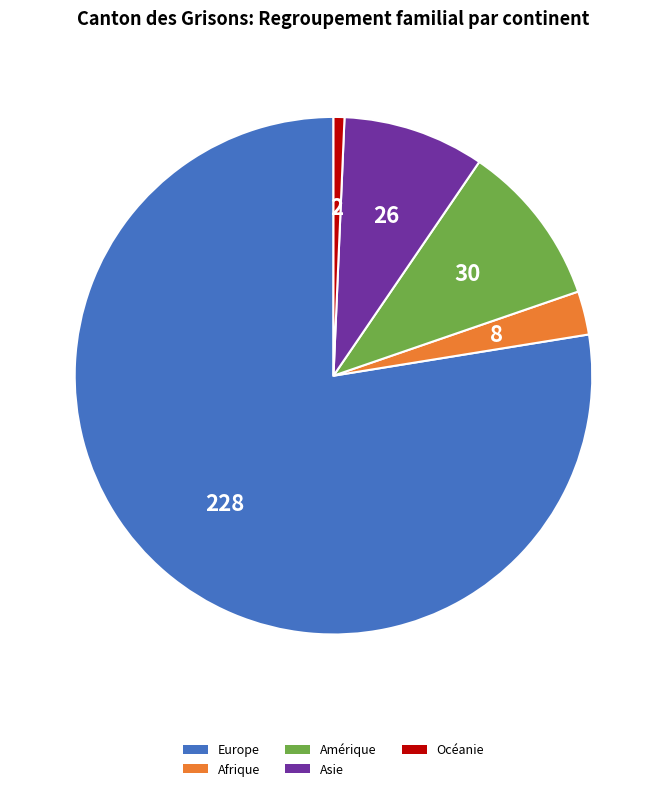

Combined, do Amérique and Océanie account for over 50%?

No